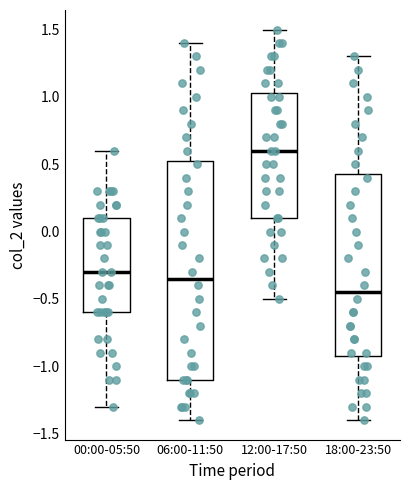

Where does the median line of the box for 12:00-17:50 sit on the y-axis? The values are not printed on the chart, so give them approximately, as read against the axis.

0.60